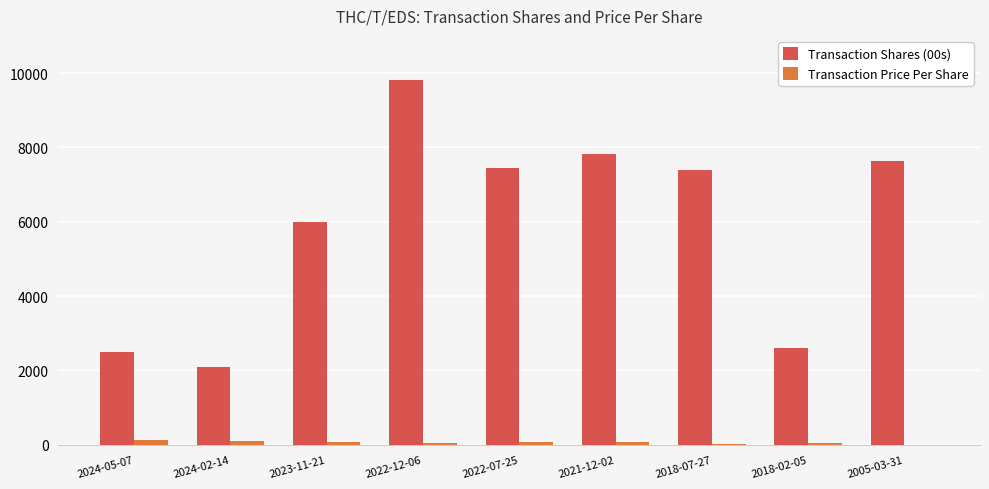

What is the maximum value shown in the chart?

9817.0